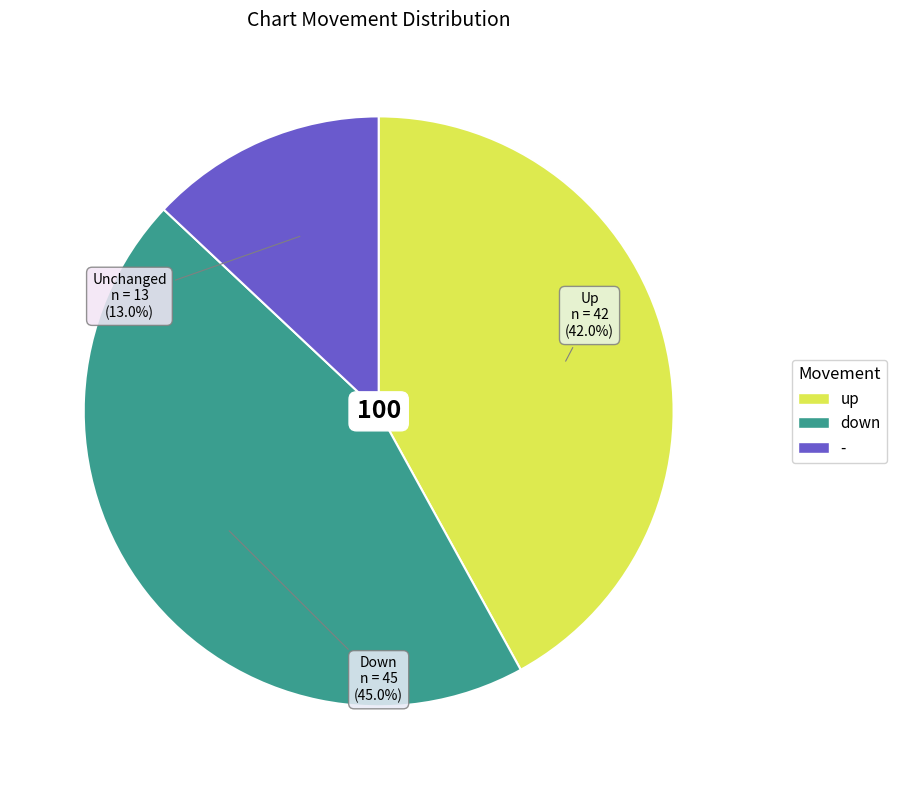

What percentage is the - slice, to the nearest percent?

13%